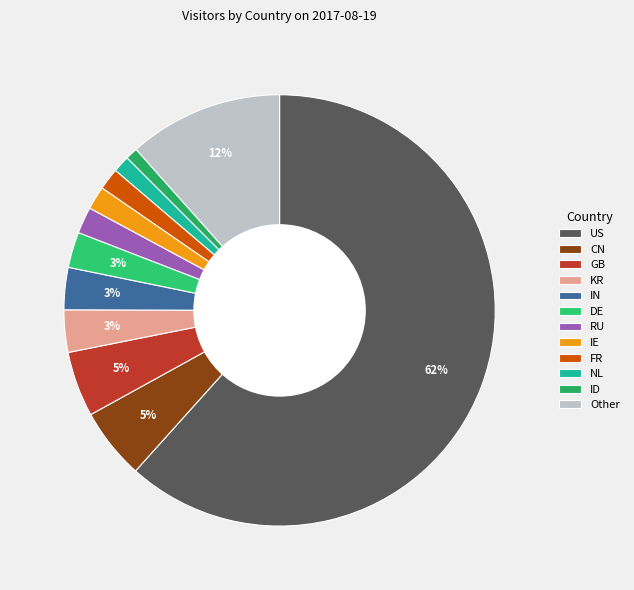

To the nearest percent, what is the difference between the RU and GB slice percentages?

3%